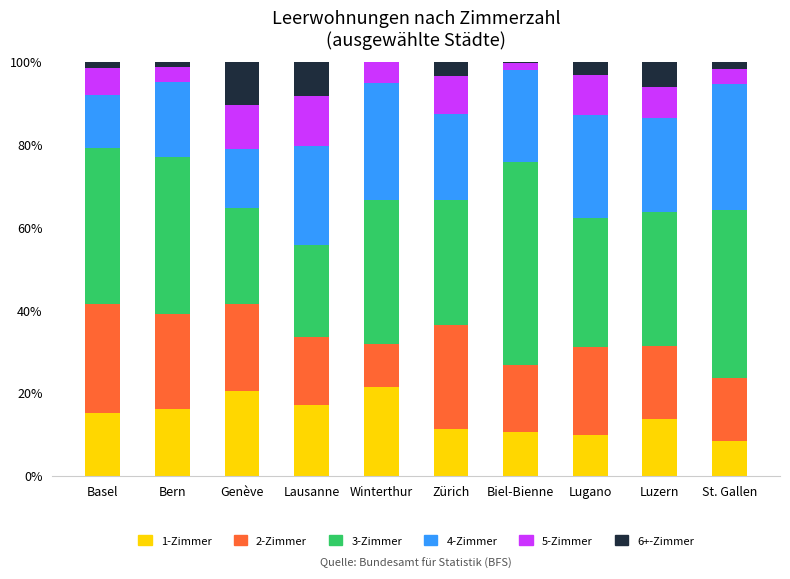

True or false: 1-Zimmer has a value of 16.3 at Biel-Bienne.

False